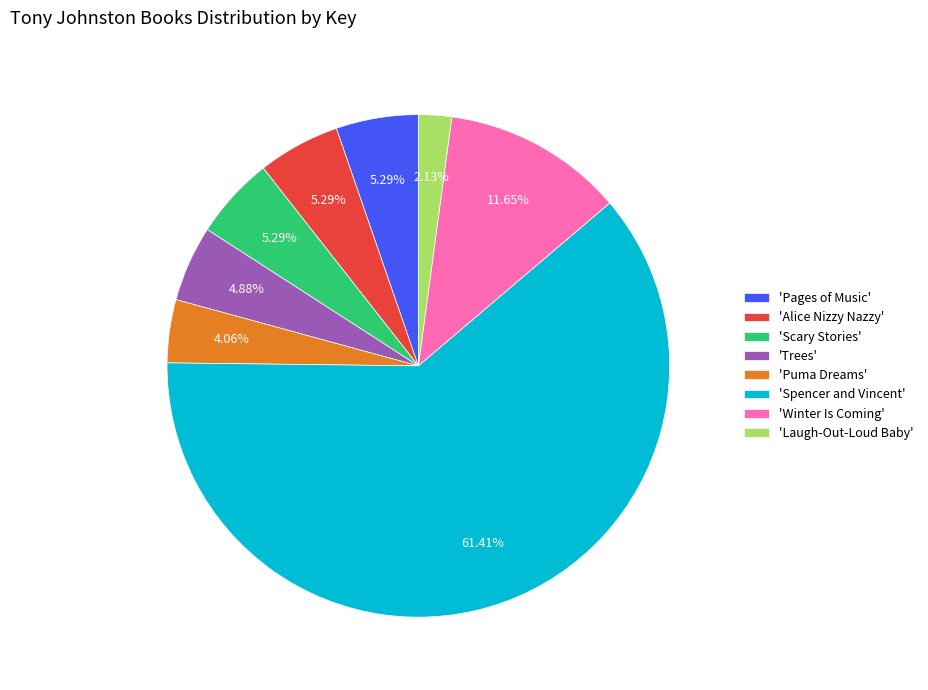

What is the ratio of the value at 'Pages of Music' to the value at 'Puma Dreams'?

1.3